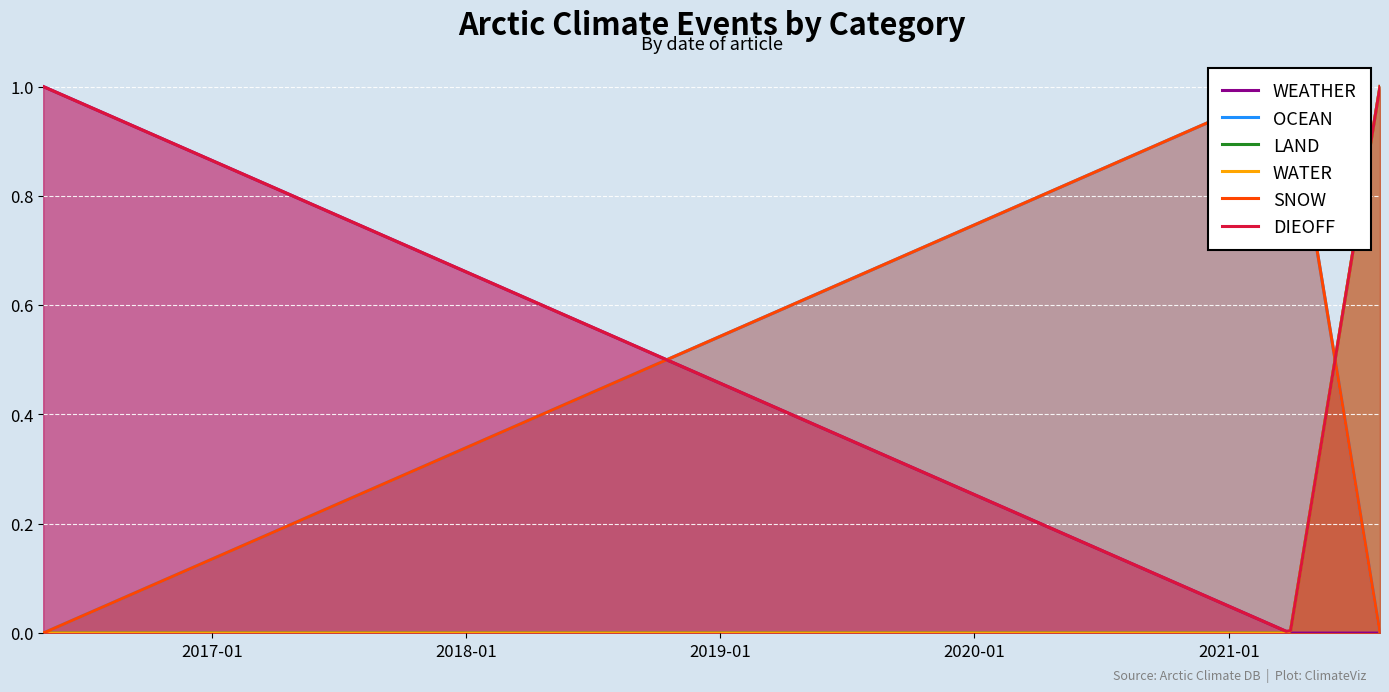

What is the value of the WEATHER point at the 1st from the left?

1